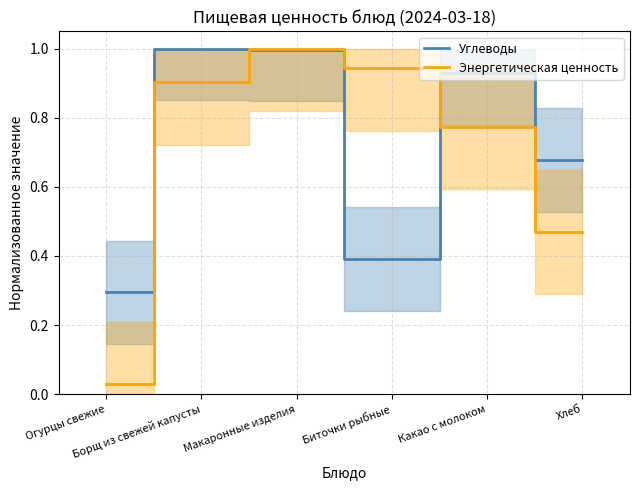

What position from the left is Хлеб?

6